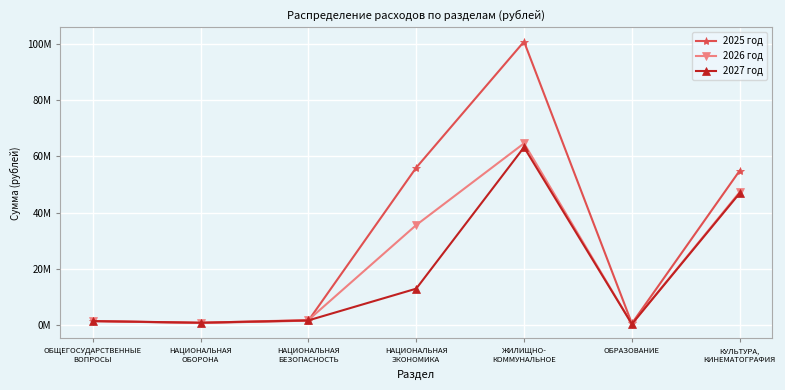

What is the label of the 5th point from the right?

НАЦИОНАЛЬНАЯ
БЕЗОПАСНОСТЬ